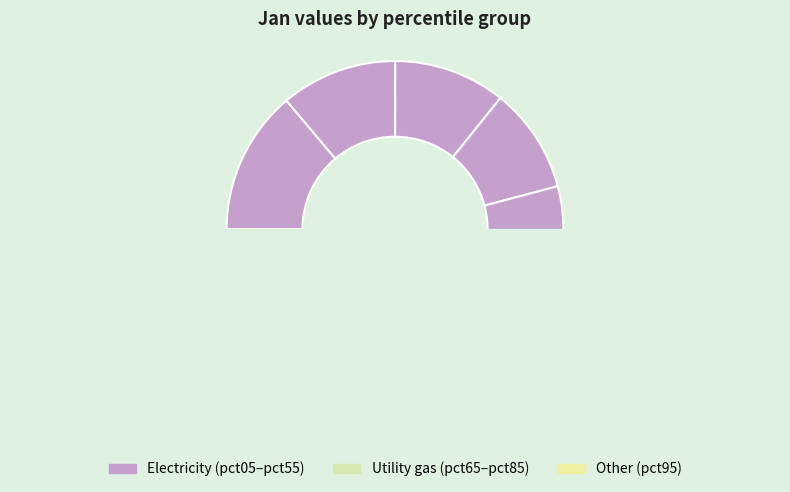

Does pct65 represent more than half of the total?

No